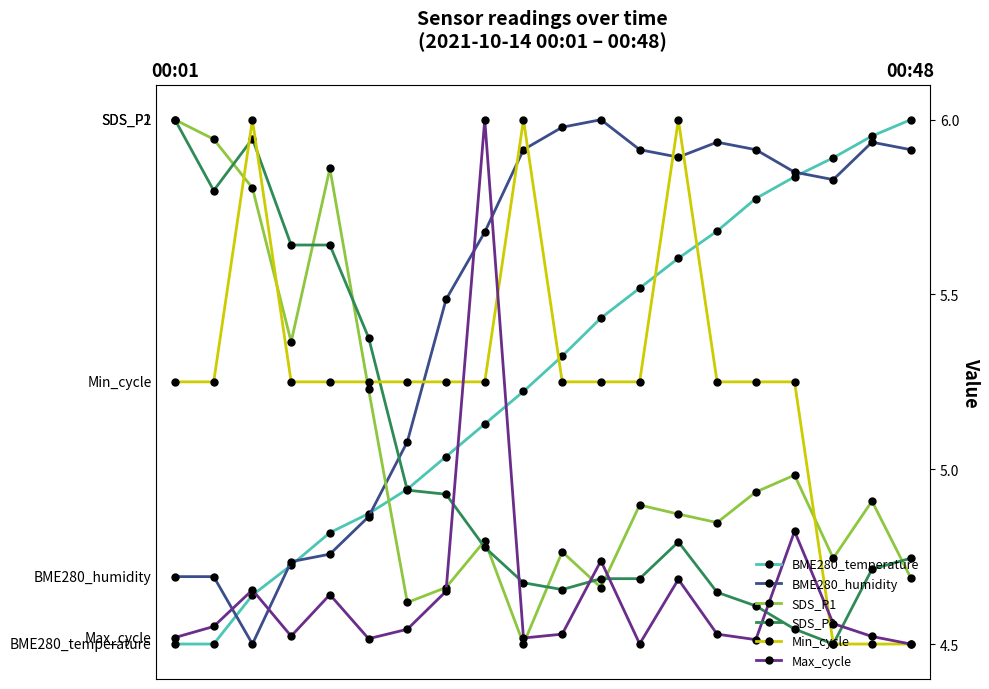

Which series has the largest total across all categories?

BME280_humidity